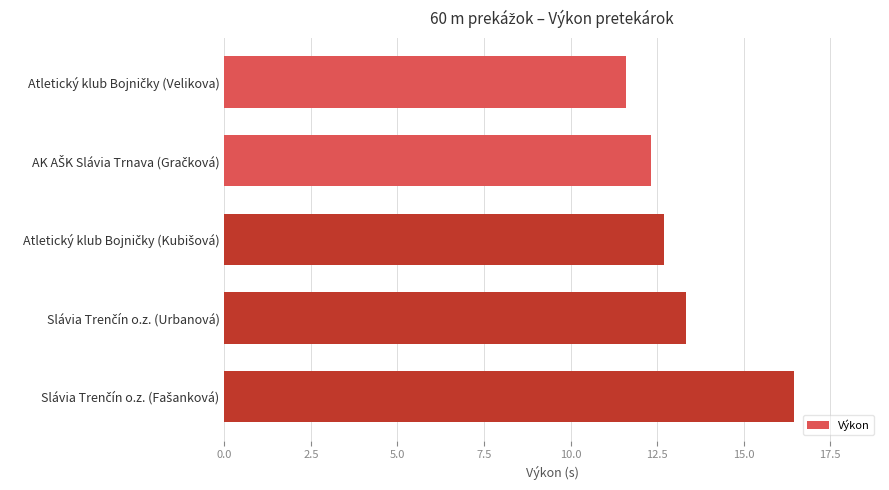

What is the greatest value displayed?

16.5